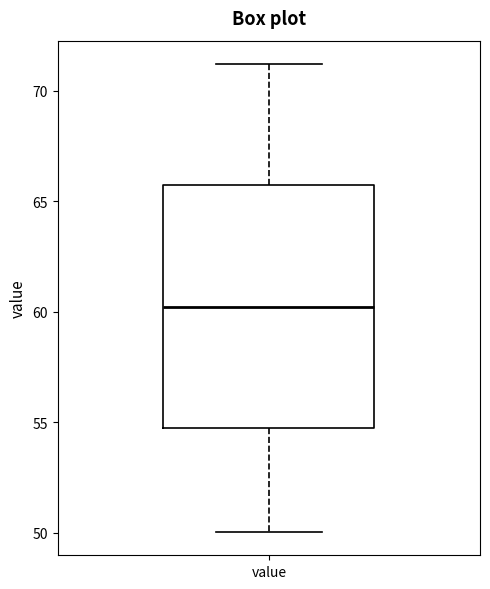

Transcribe this box plot: give where the median line is, the range the box spans, and where the two whiskers end, as read against the y-axis. The values are not printed on the chart, so give them approximately, as read against the axis.

median 60.0, box 55.0 to 65.5, whiskers 50.0 to 71.0